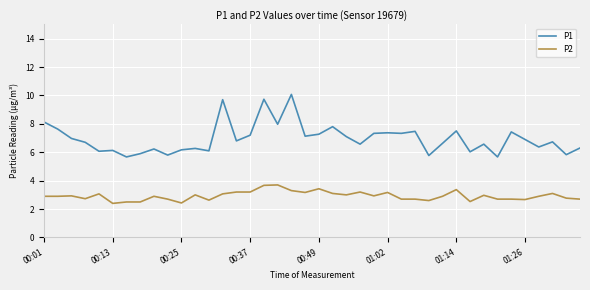

Rank the series by their maximum value, from lowest to highest.

P2, P1